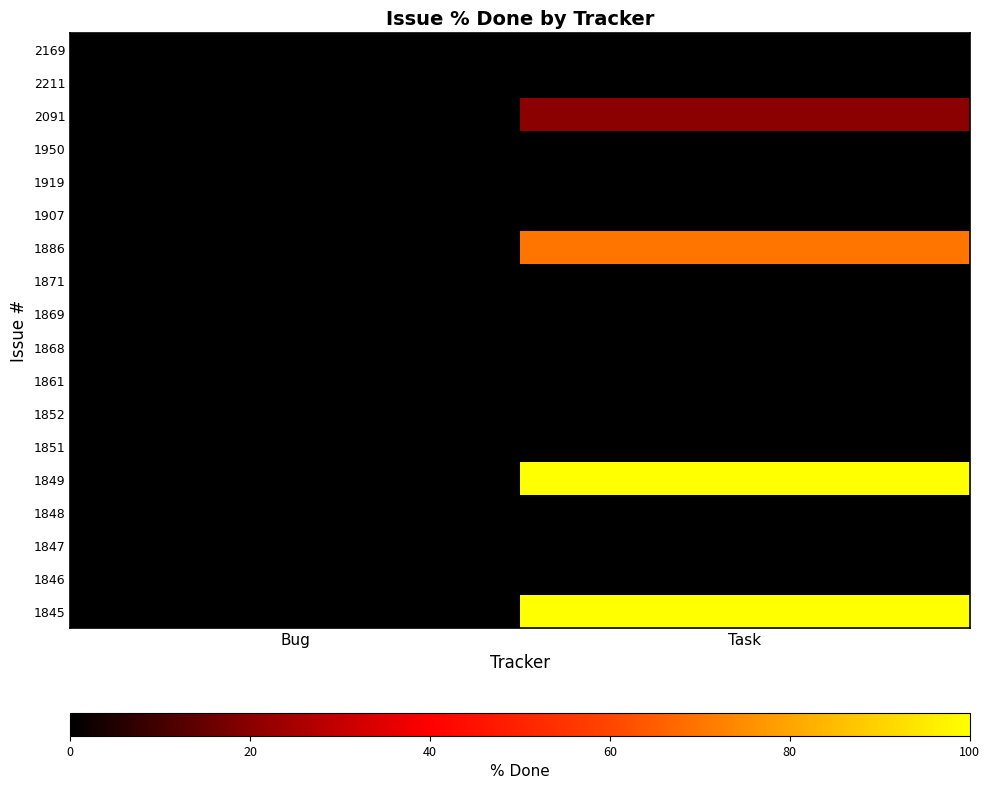

How many distinct data groups are displayed?

18